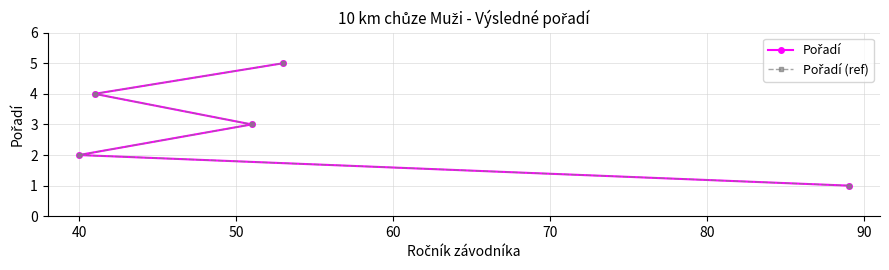

How many lines are shown in the chart?

2